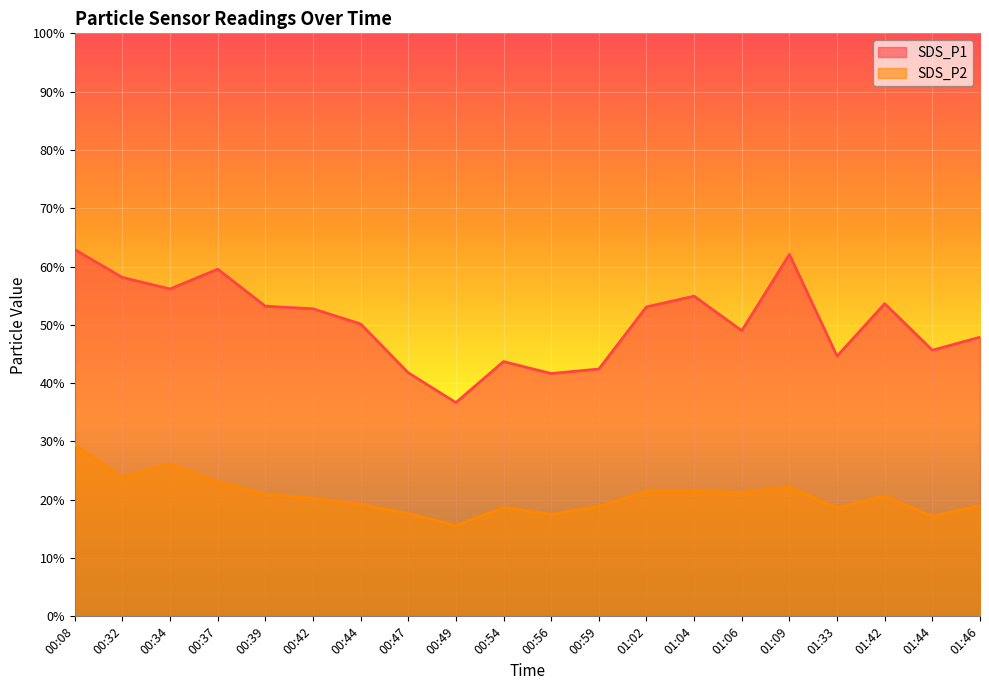

What are all the series names shown in the legend?

SDS_P1, SDS_P2